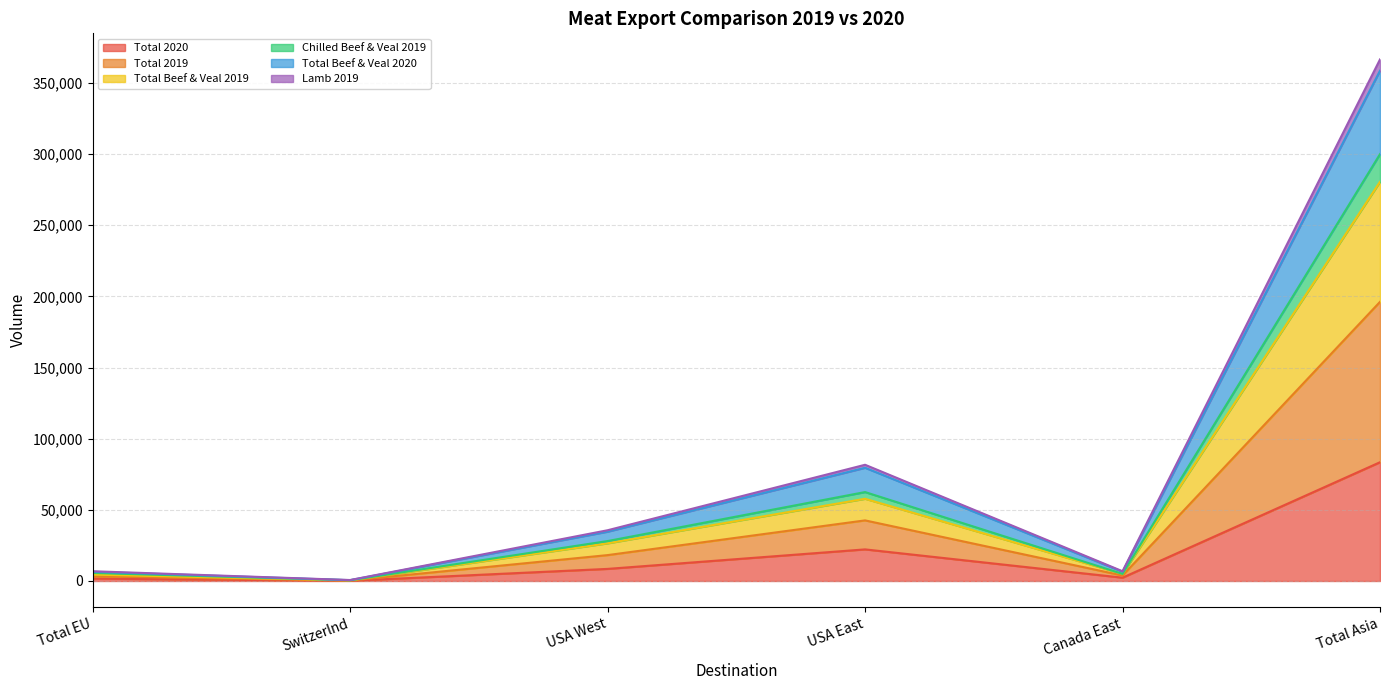

At Canada East, list the series in order from largest to smallest.

Chilled Beef & Veal 2019, Total Beef & Veal 2020, Total Beef & Veal 2019, Total 2019, Lamb 2019, Total 2020